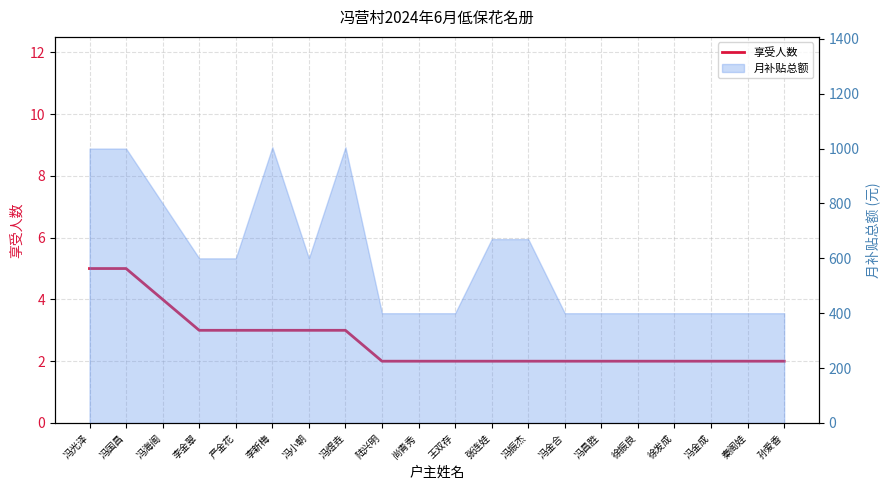

What is the ratio of the value at 李金翠 to the value at 孙爱香?

1.5